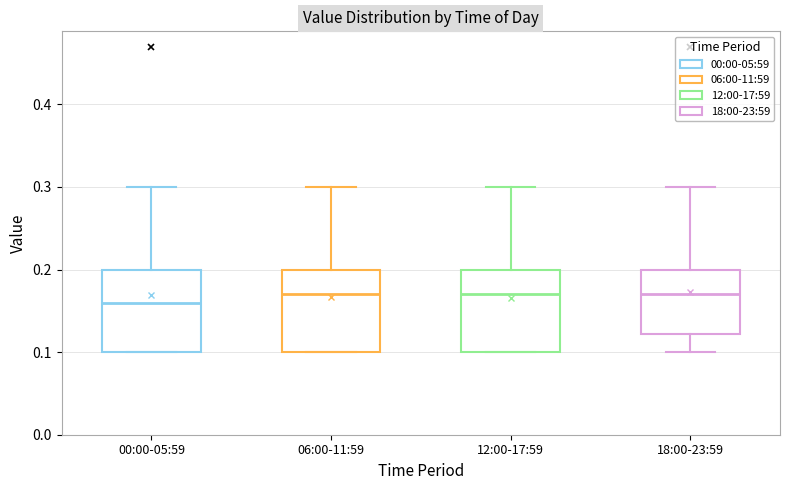

Which box's median line is the lowest?

00:00-05:59